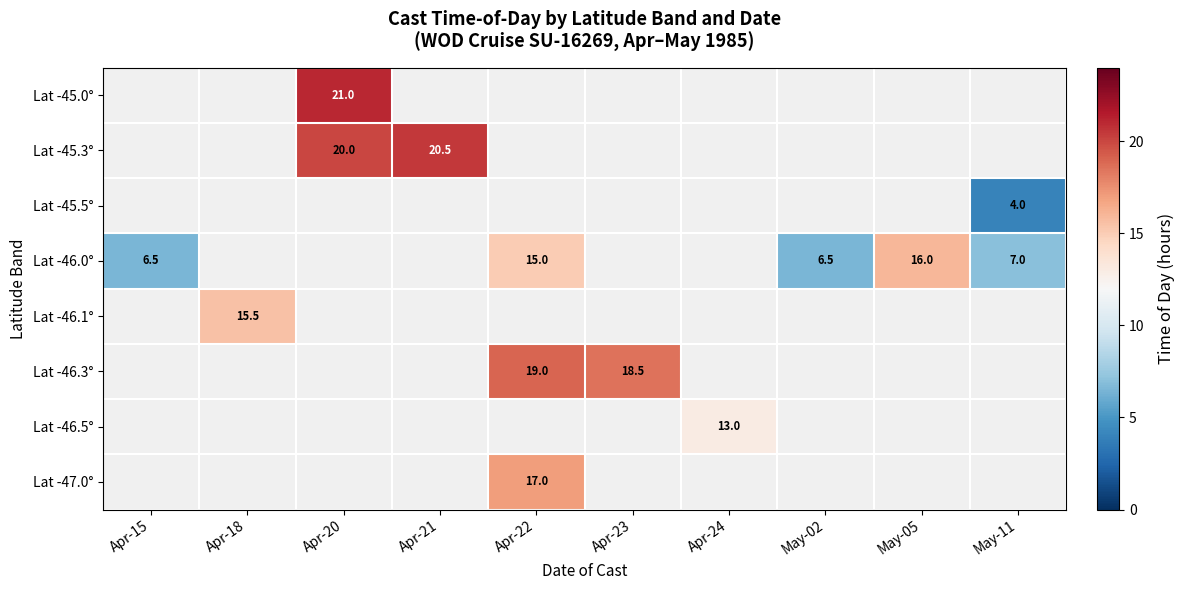

The Lat -46.0° series shows 23.5 at Apr-22. True or false?

False